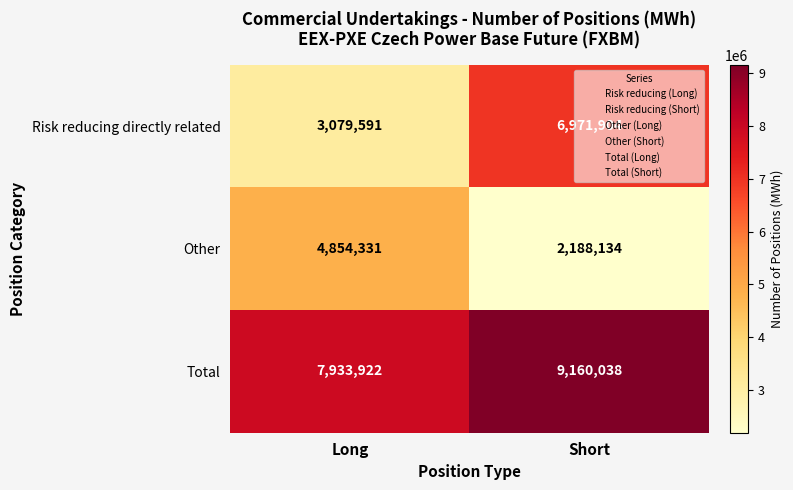

Read the Total value at Long.

7933922